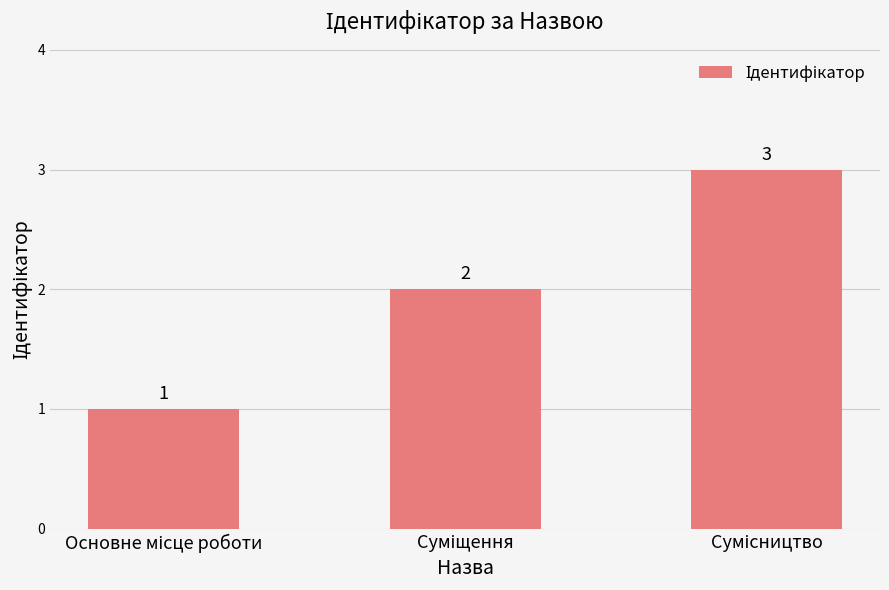

What is the sum of all values?

6